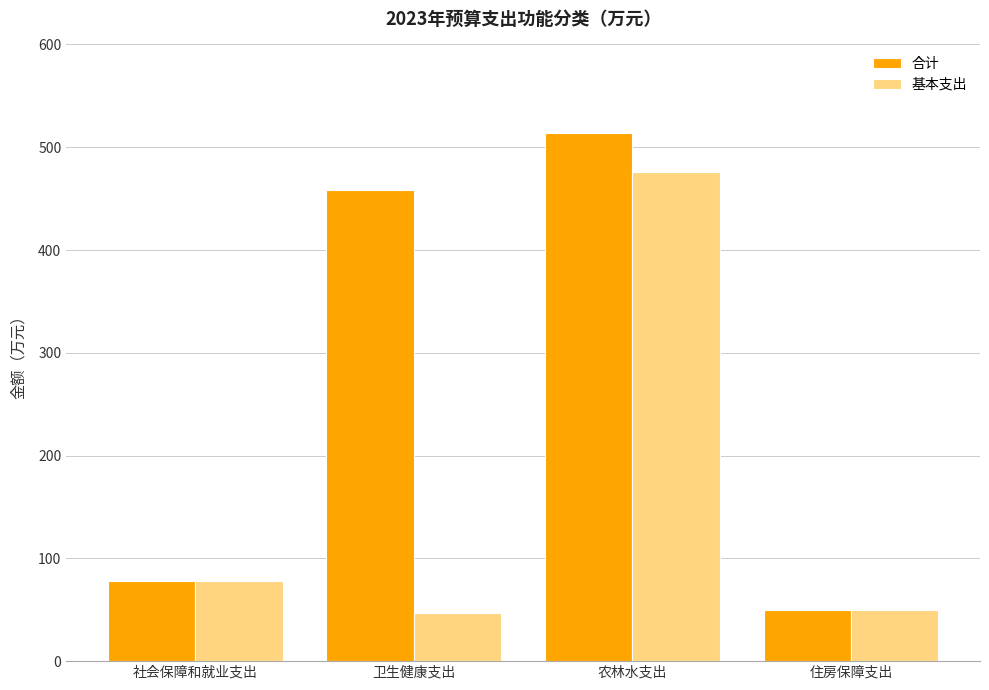

Reading right to left, list all the values displayed in this chart.

合计: 50.2	513.4	458.8	77.6
基本支出: 50.2	476.0	47.0	77.6